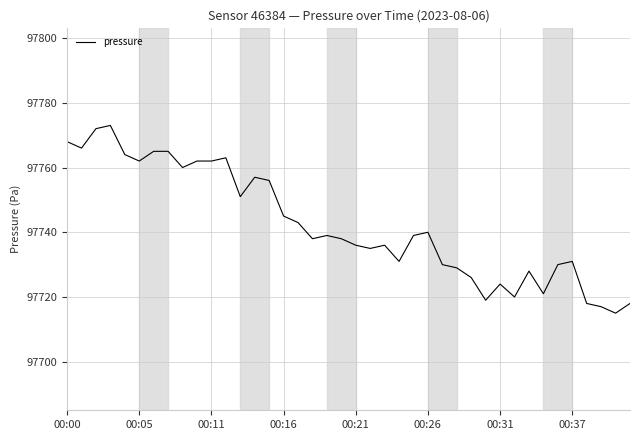

What is the greatest value displayed?

97773